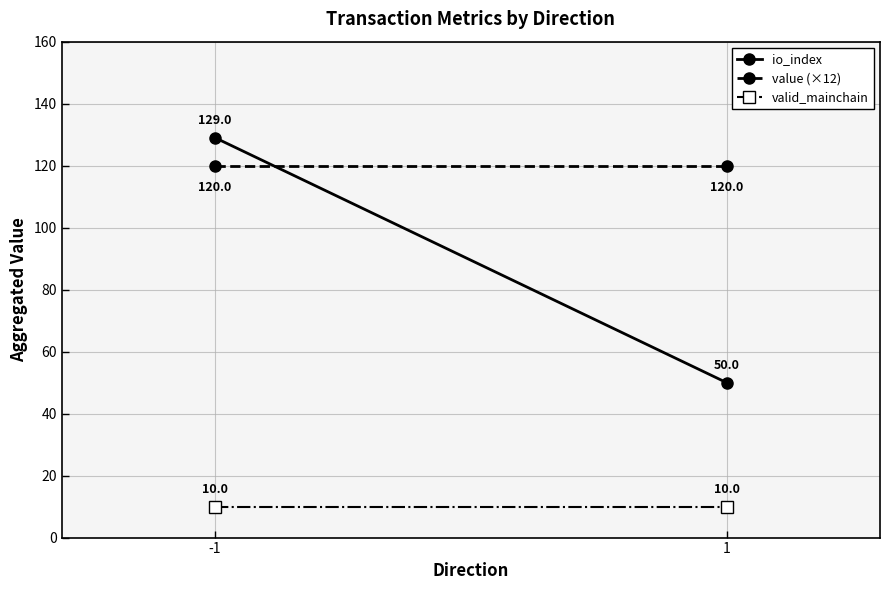

What is the sum of all value (×12) values?

240.0